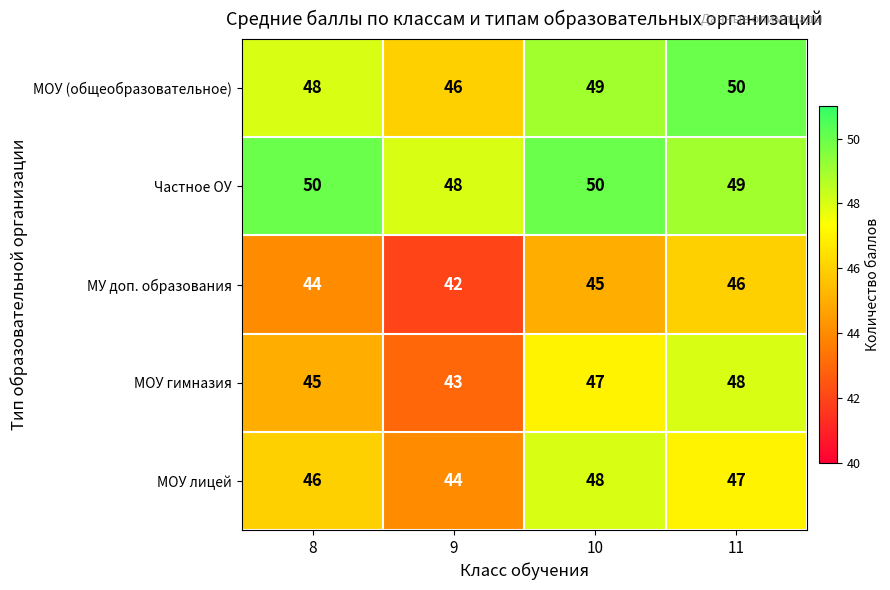

At which category does the chart reach its minimum across all series?

9